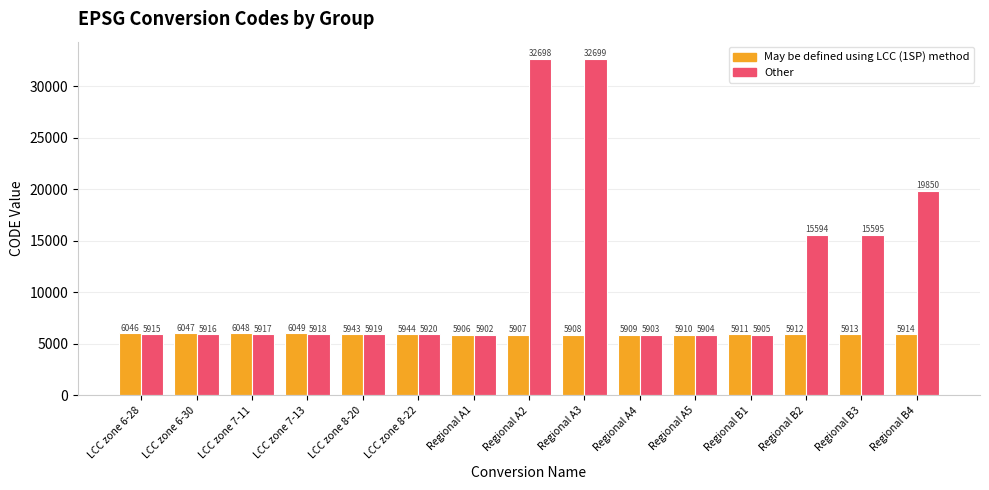

What are all the series names shown in the legend?

May be defined using LCC (1SP) method, Other